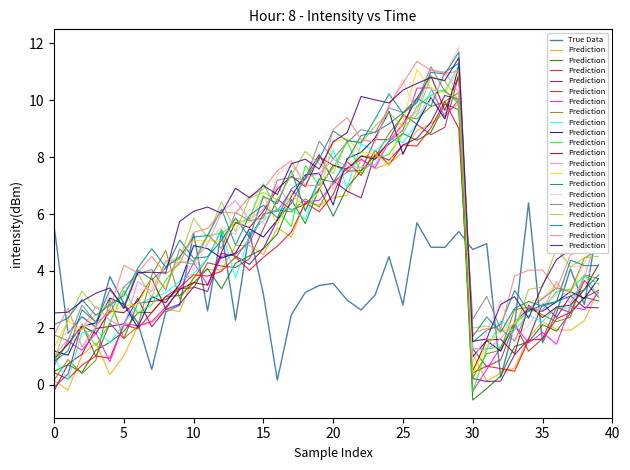

The Prediction series shows 8.5 at 20. True or false?

True